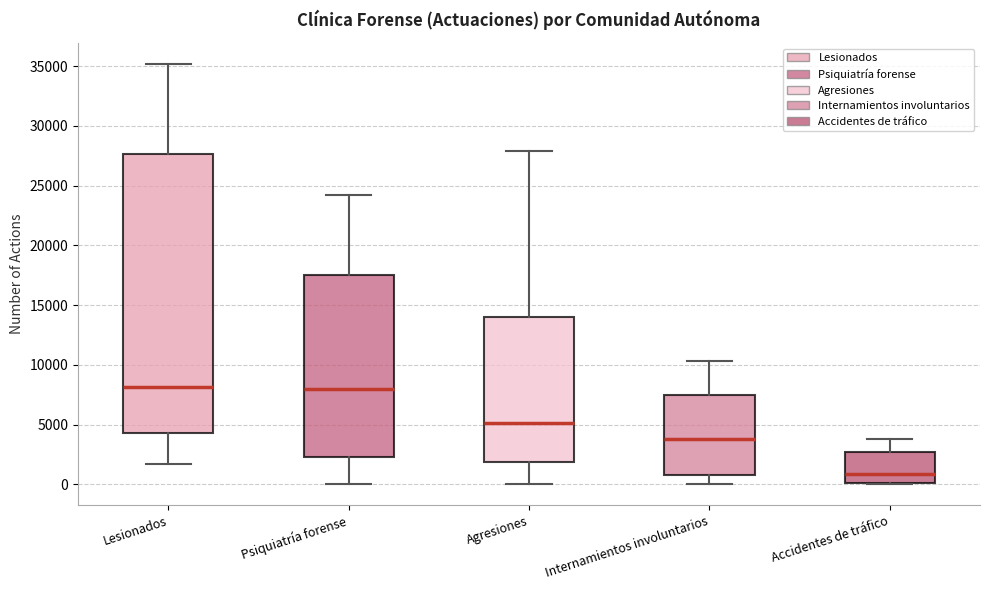

Which box's median line is the lowest?

Accidentes de tráfico